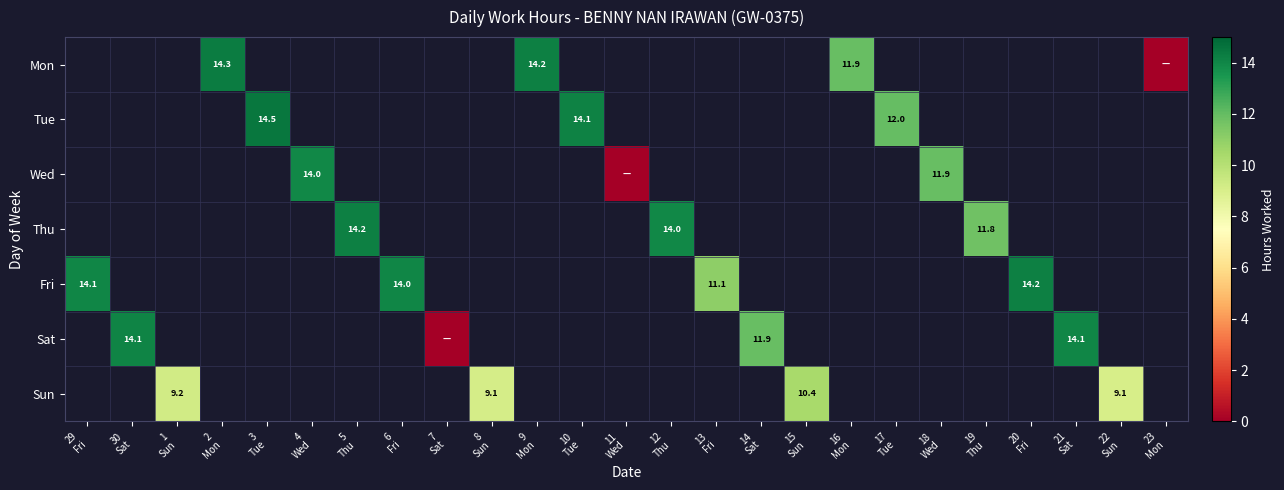

How many positive values does the Sun series have?

4